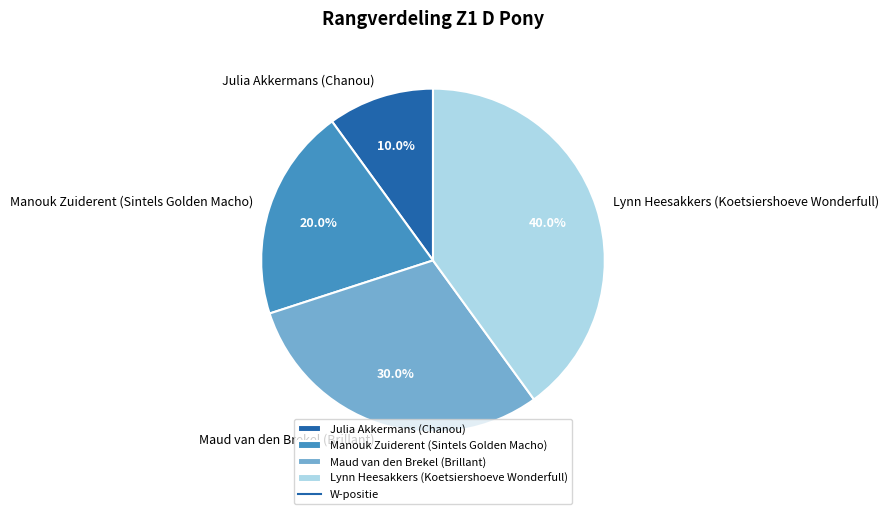

Rank the categories by value from lowest to highest.

Julia Akkermans (Chanou), Manouk Zuiderent (Sintels Golden Macho), Maud van den Brekel (Brillant), Lynn Heesakkers (Koetsiershoeve Wonderfull)